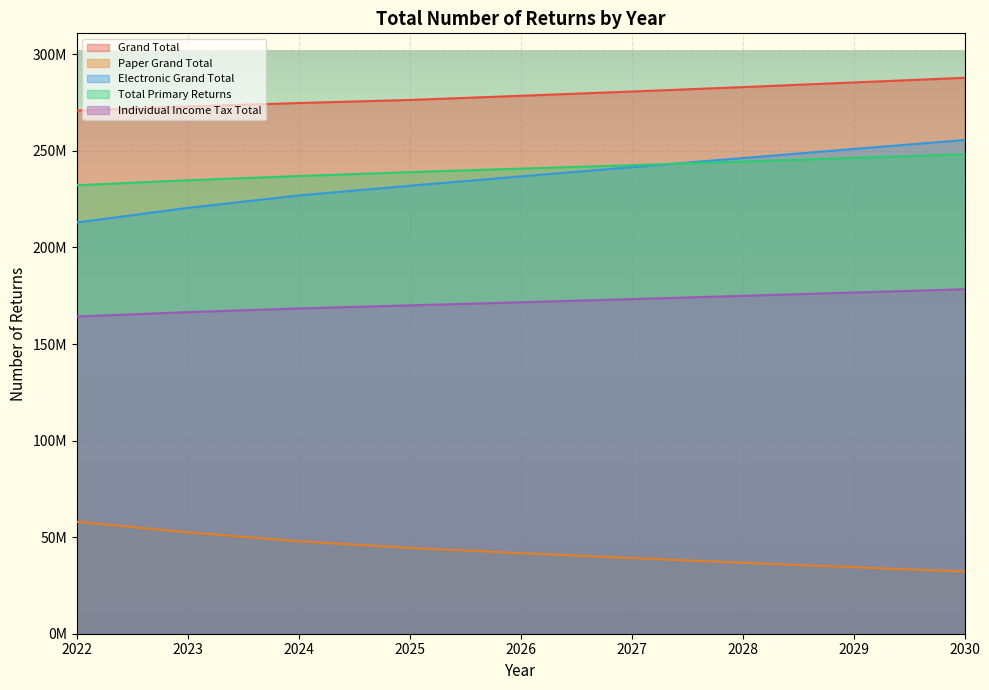

Does the chart display data point markers on the line(s)?

No